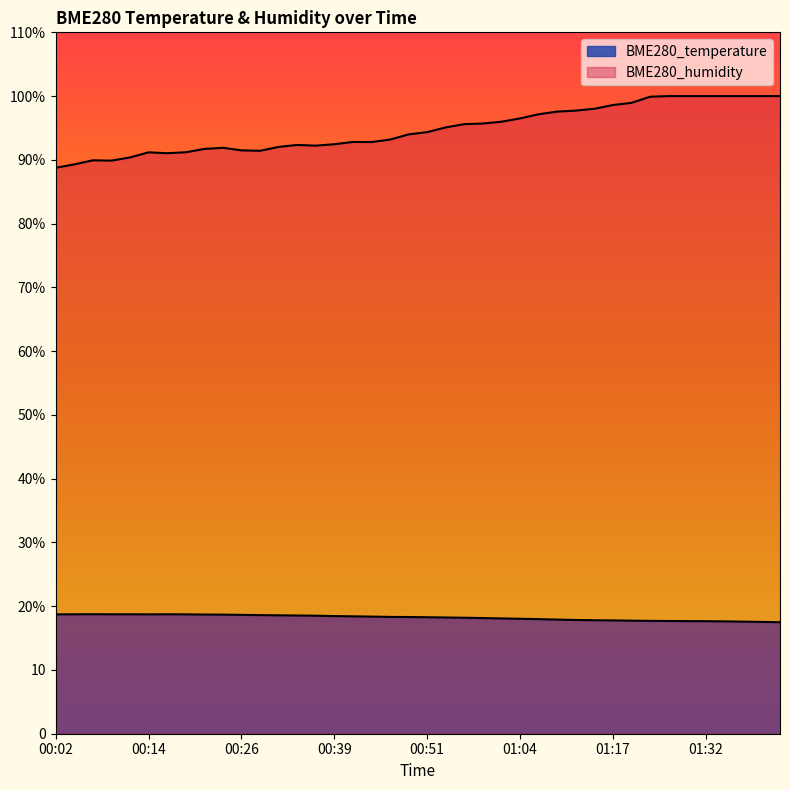

True or false: BME280_temperature and BME280_humidity intersect in this chart.

False